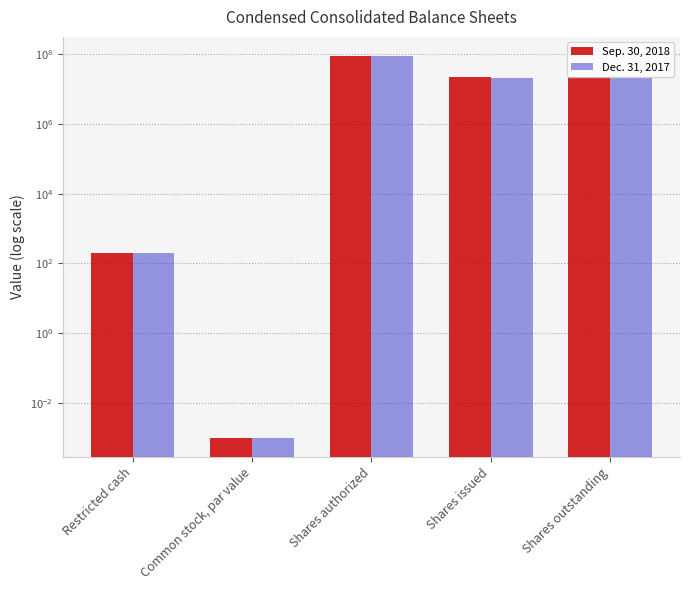

Reading right to left, what are all the values shown in this chart?

Sep. 30, 2018: 22656183.0	22656183.0	90000000.0	0.0	200.0
Dec. 31, 2017: 20623129.0	20623129.0	90000000.0	0.0	200.0